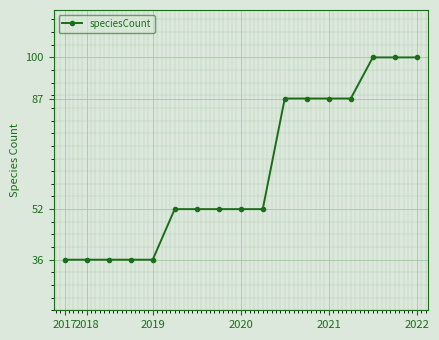

Reading left to right, list all the values displayed in this chart.

36	36	36	36	36	52	52	52	52	52	87	87	87	87	100	100	100